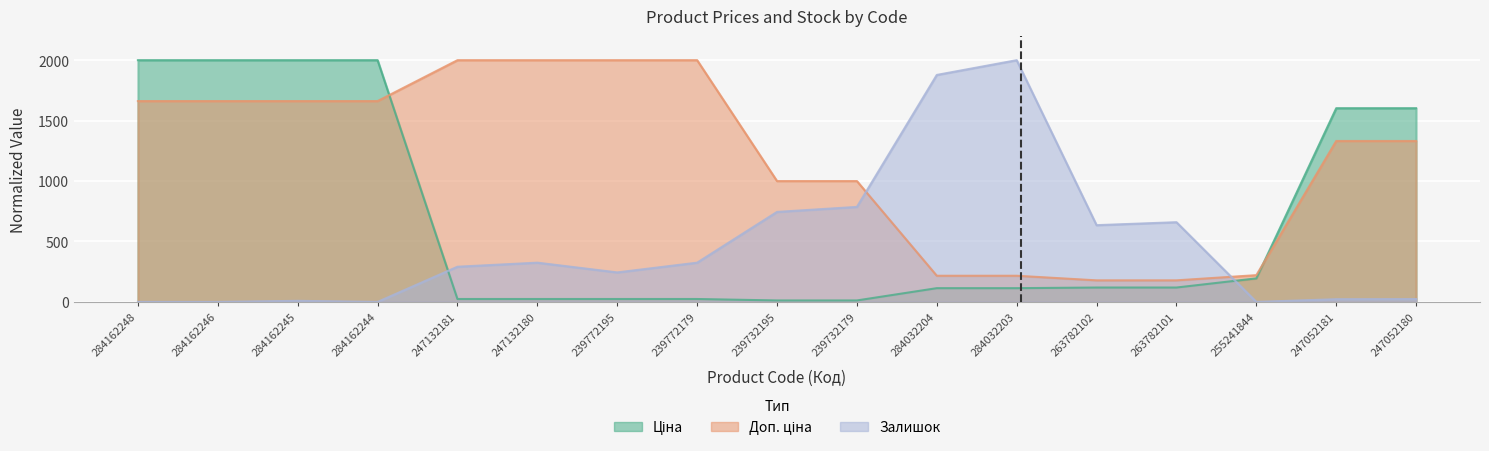

What is the total value across all series at 284162248?

3661.7